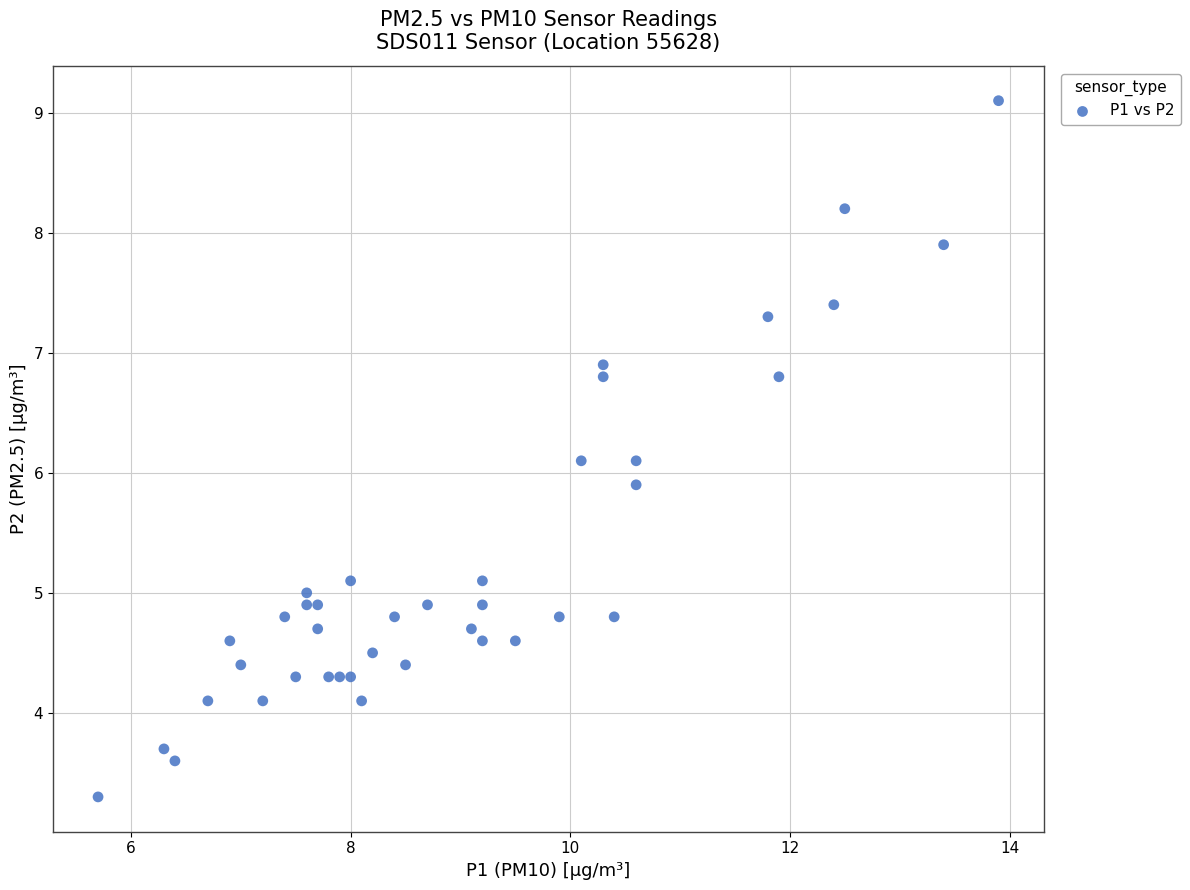

What is the range of X values (max minus min)?

8.2